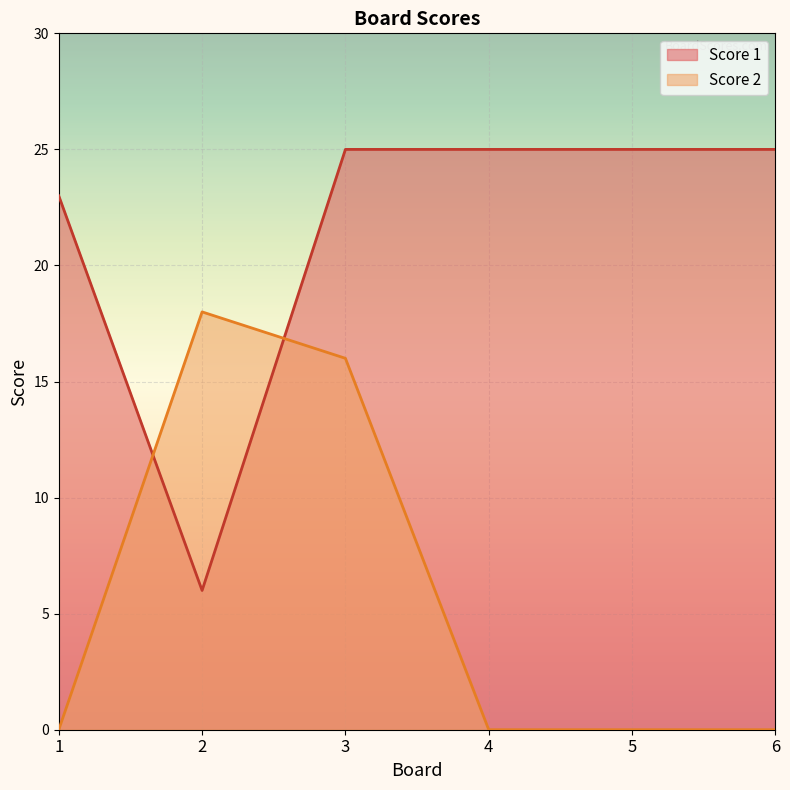

What are all the series names shown in the legend?

Score 1, Score 2